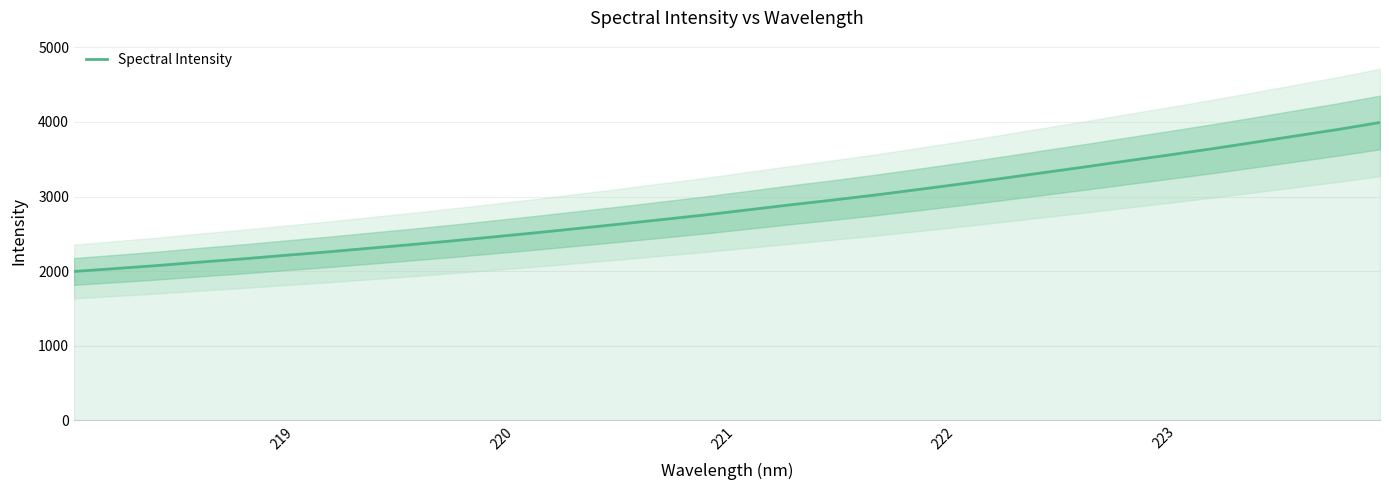

What is the highest value of the Spectral Intensity series?

3993.5